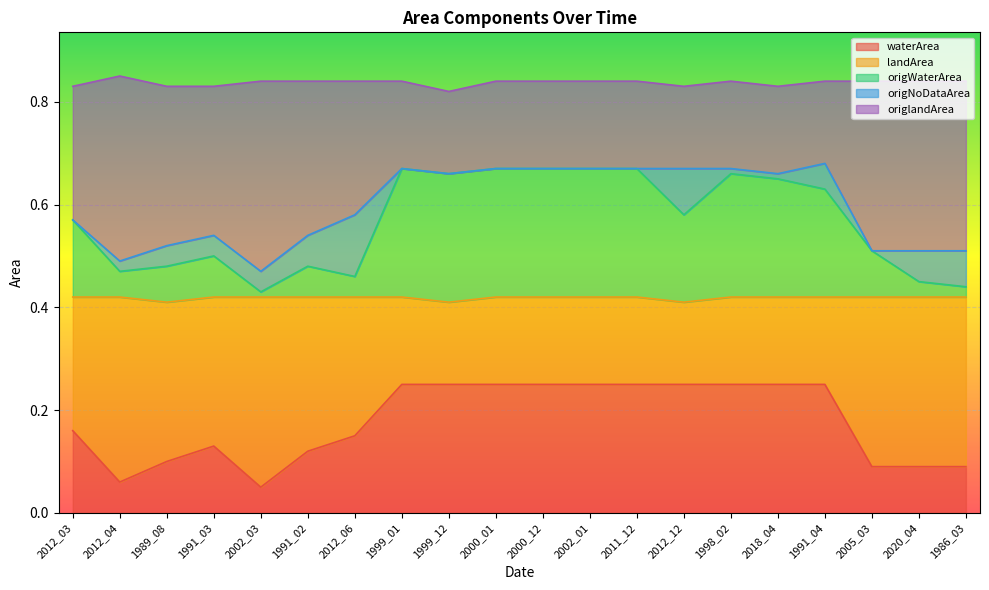

What is the minimum value shown in the chart?

0.1